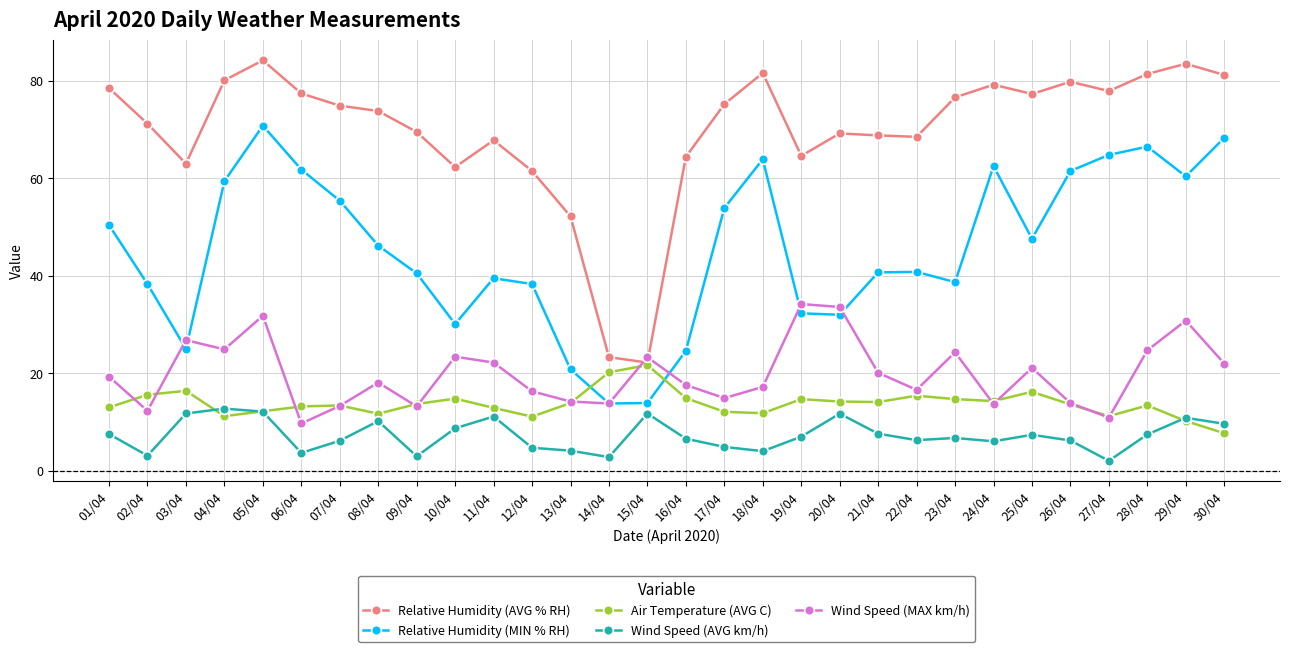

True or false: Wind Speed (AVG km/h) has more than 2 interior local peaks.

True